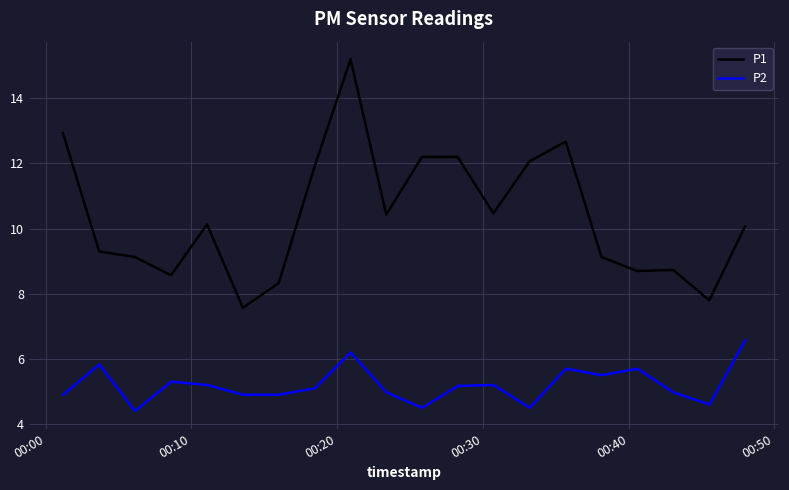

Which series has the widest spread of values?

P1